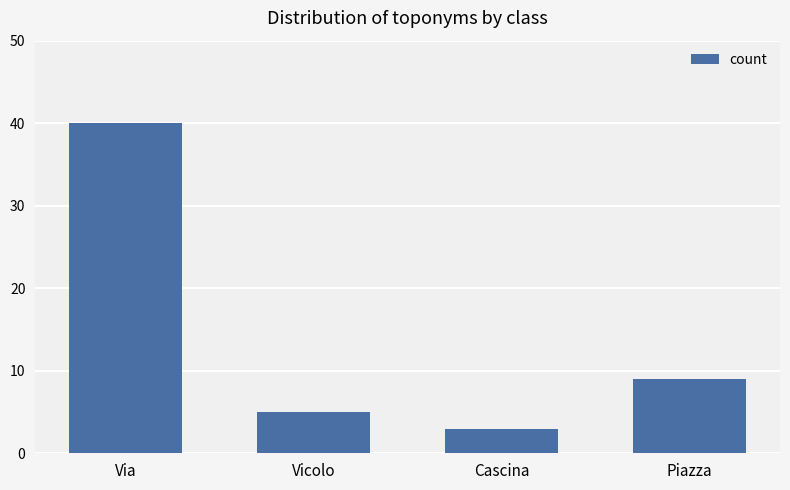

What is the label of the 1st bar from the right?

Piazza